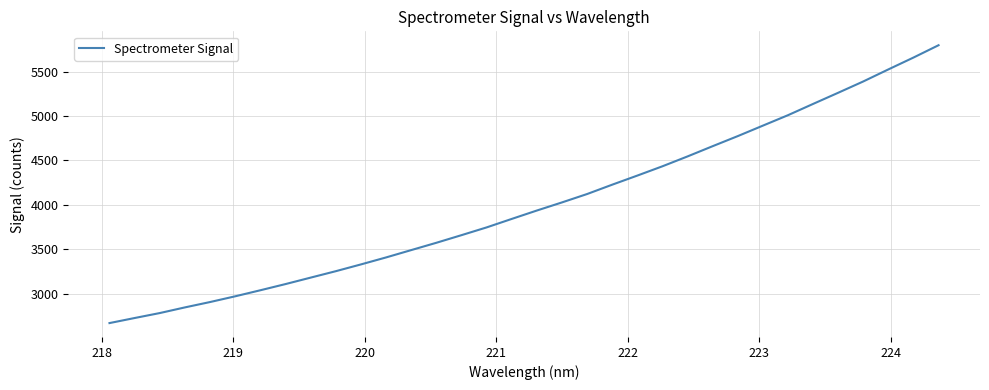

What is the minimum value shown in the chart?

2670.6